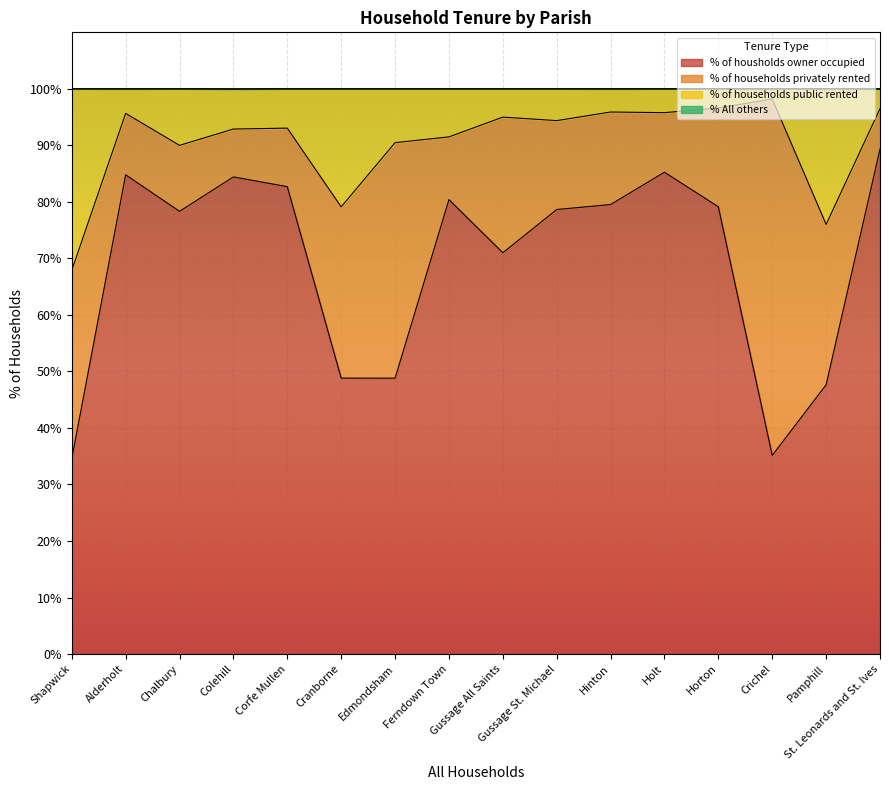

True or false: % of housholds owner occupied and % of households public rented intersect in this chart.

False